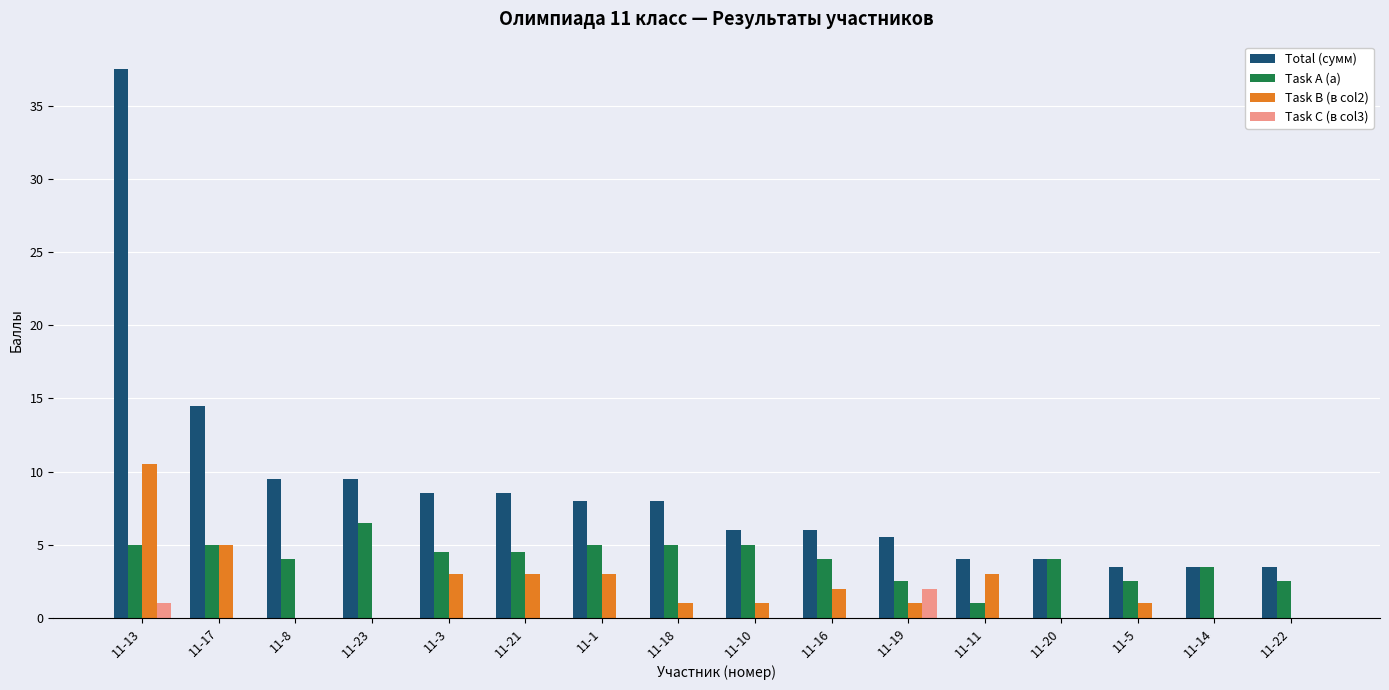

How many groups of bars are there?

16